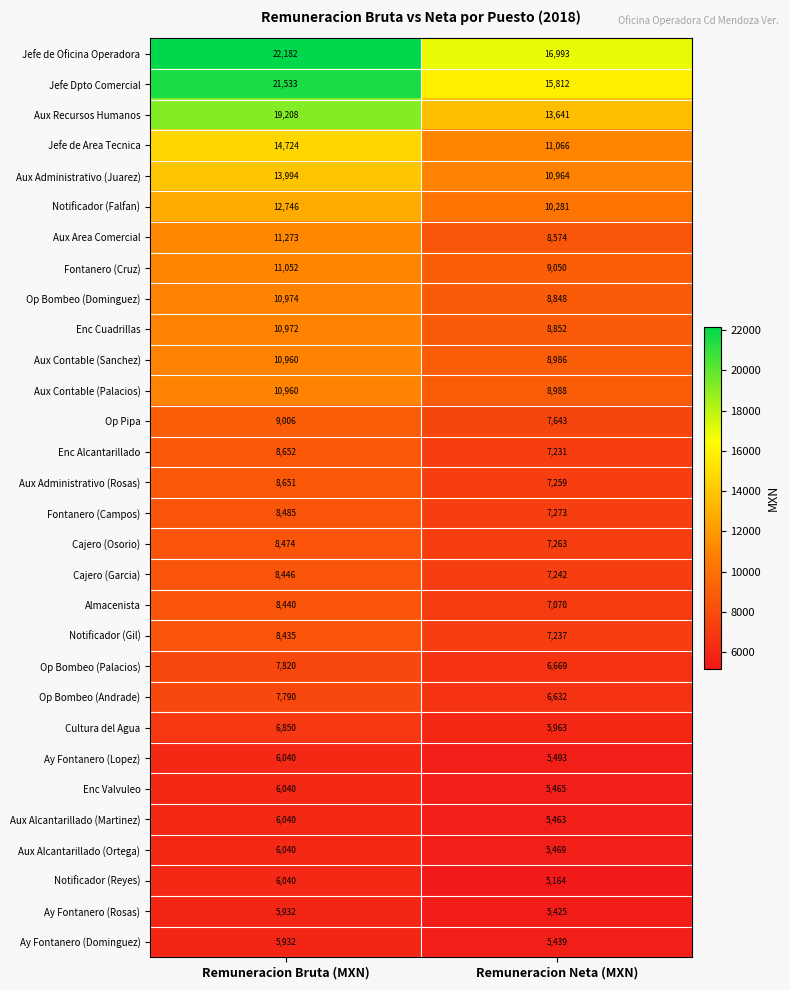

What is the average value of the Aux Administrativo (Juarez) series?

12479